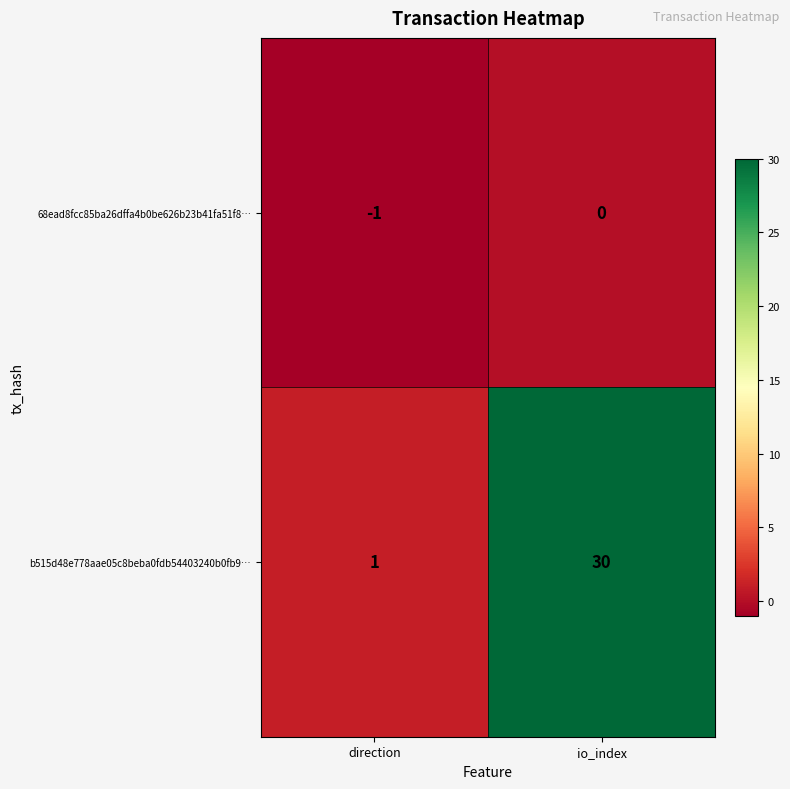

Which series has the widest spread of values?

b515d48e778aae05c8beba0fdb54403240b0fb9…